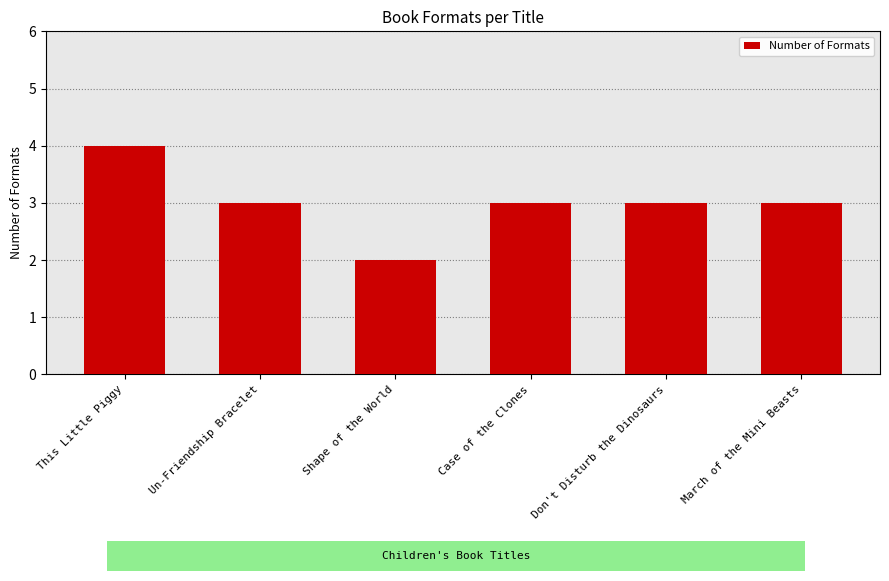

What is the difference between the maximum and minimum values?

2